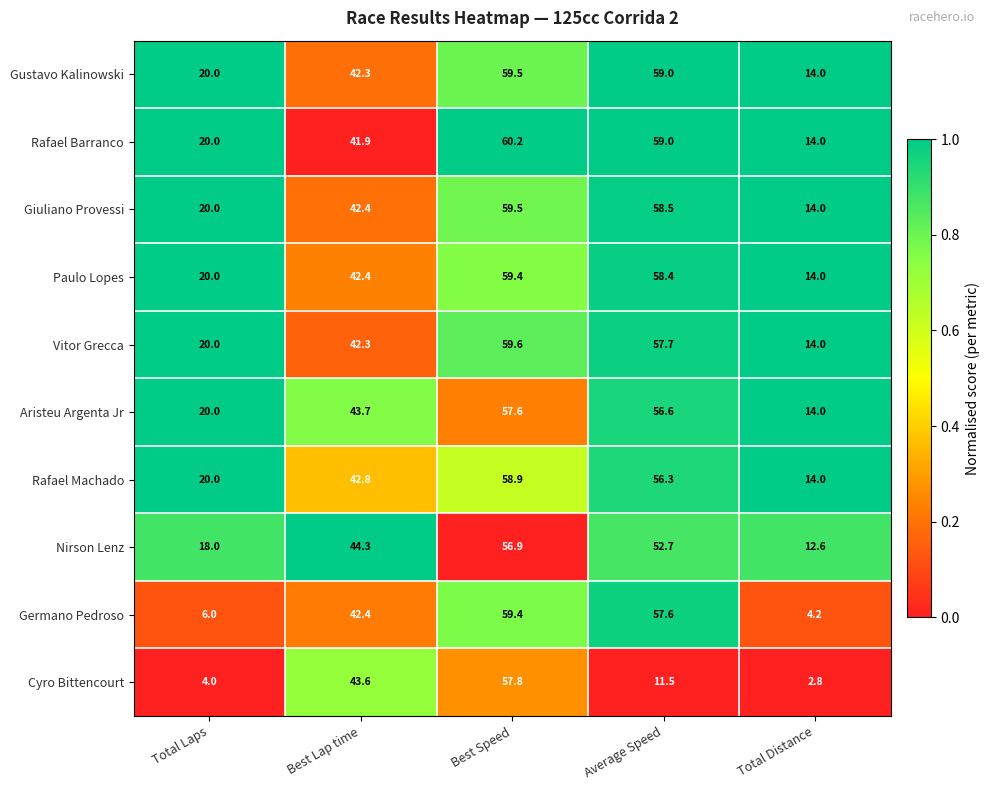

What value does the Cyro Bittencourt series have at Best Speed?

57.8